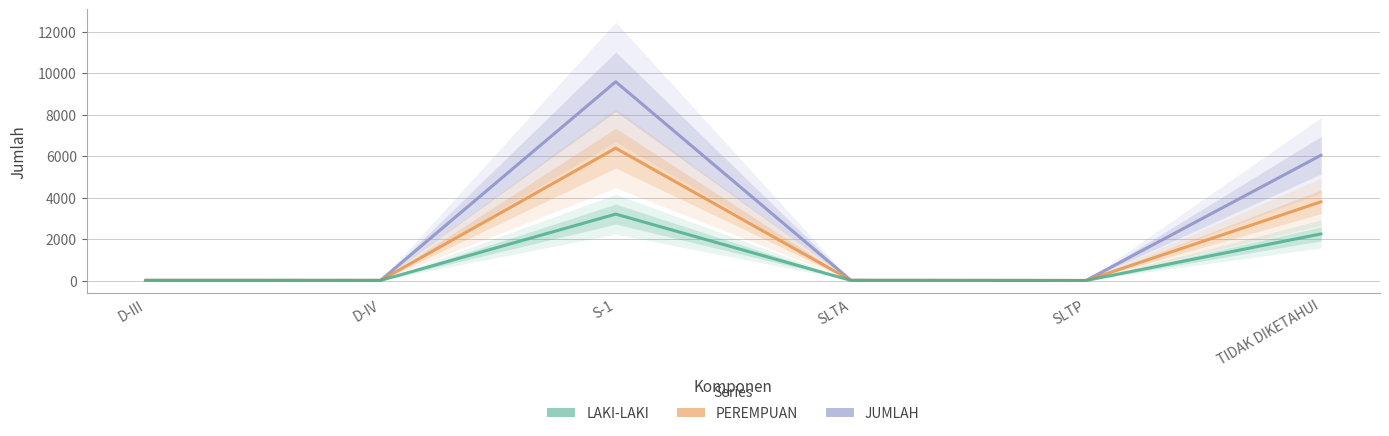

What position from the right is SLTA?

3